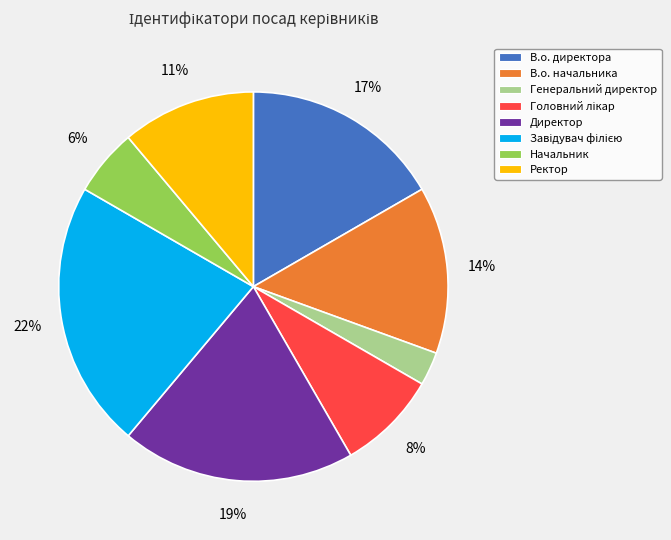

The В.о. начальника slice represents 27% of the pie. True or false?

False